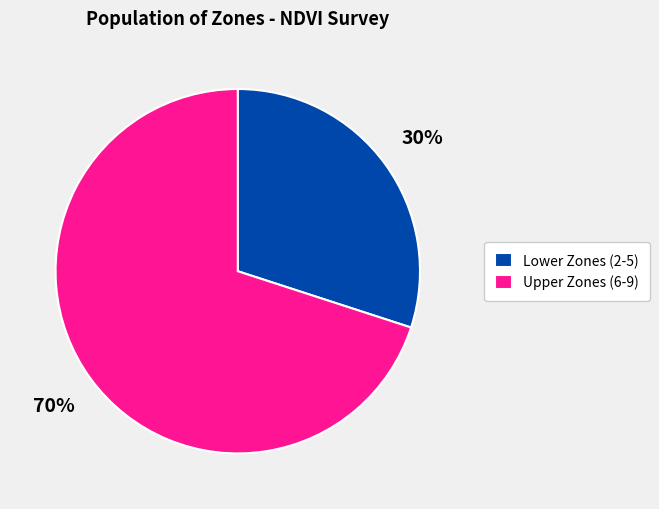

Which category accounts for the majority?

Upper Zones (6-9)